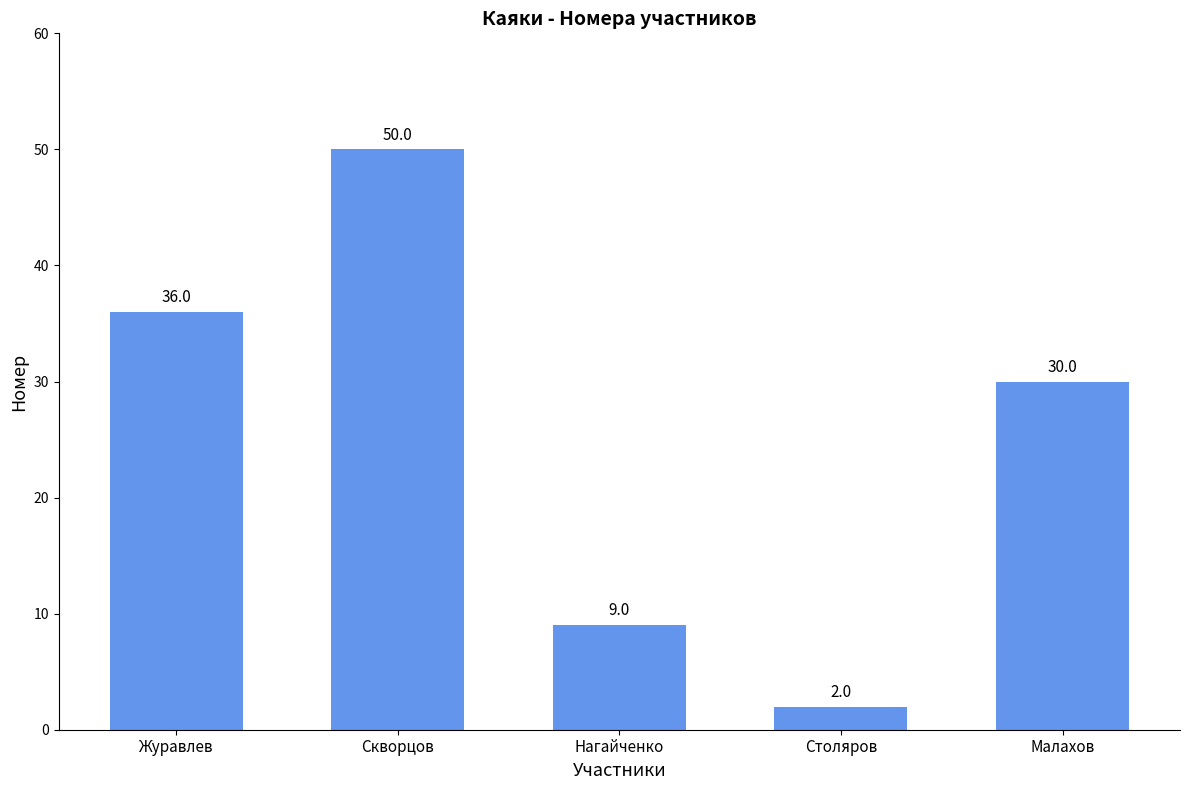

Count the values in the range 9 to 36.

3